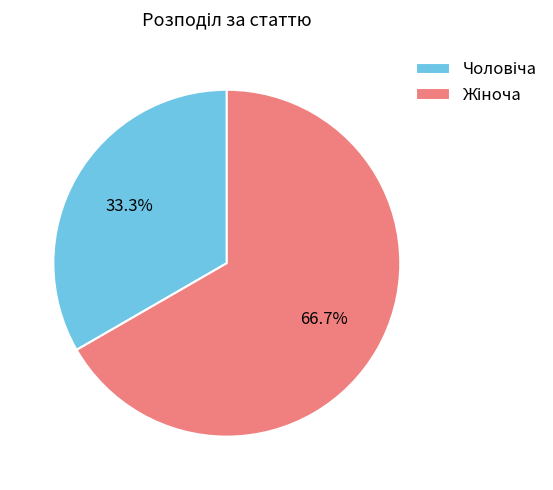

Is there any slice that represents more than half of the pie?

Yes